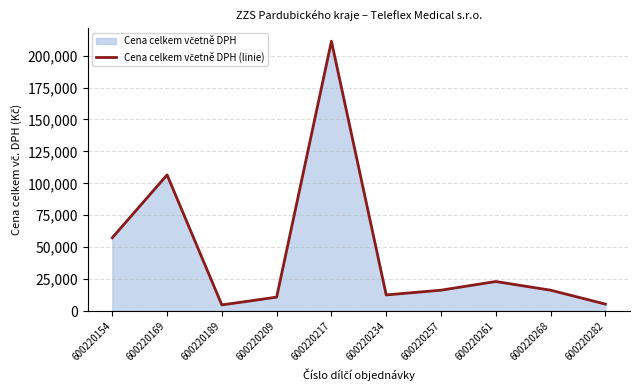

Rank the categories by value from lowest to highest.

600220189, 600220282, 600220209, 600220234, 600220257, 600220268, 600220261, 600220154, 600220169, 600220217